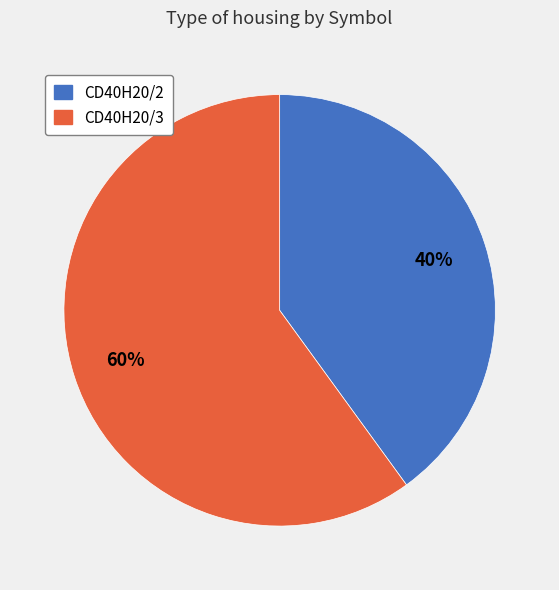

Is CD40H20/2 the majority of the pie?

No